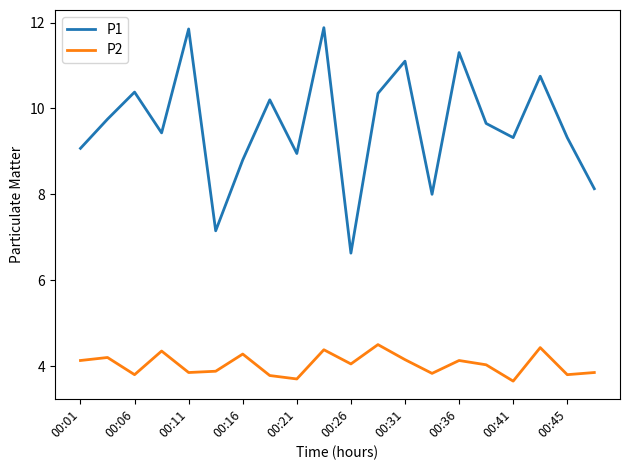

Which series has the largest range (max minus min)?

P1